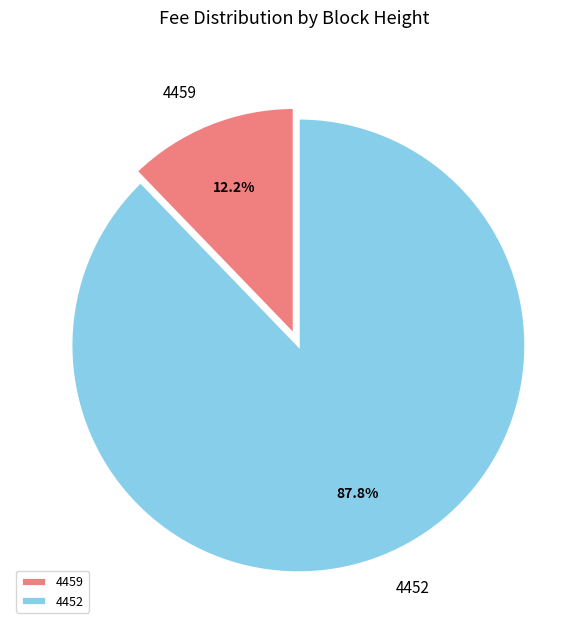

Which category has the biggest portion of the pie?

4452